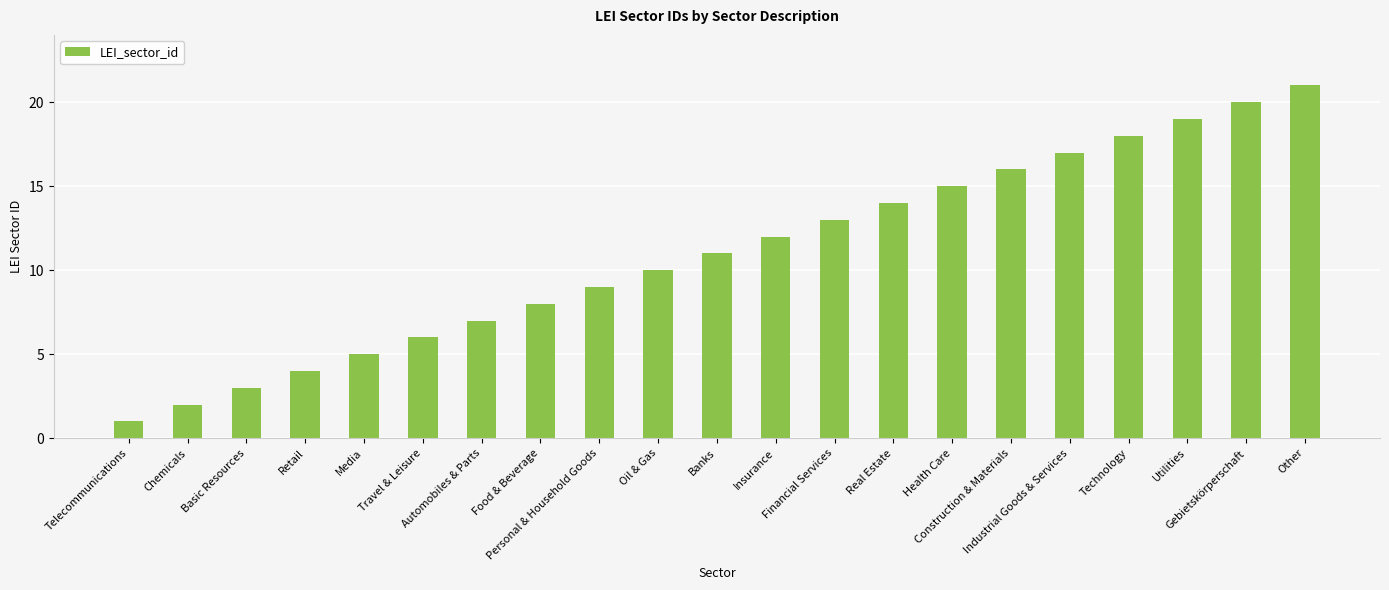

The chart shows a value of 1 at Chemicals. True or false?

False